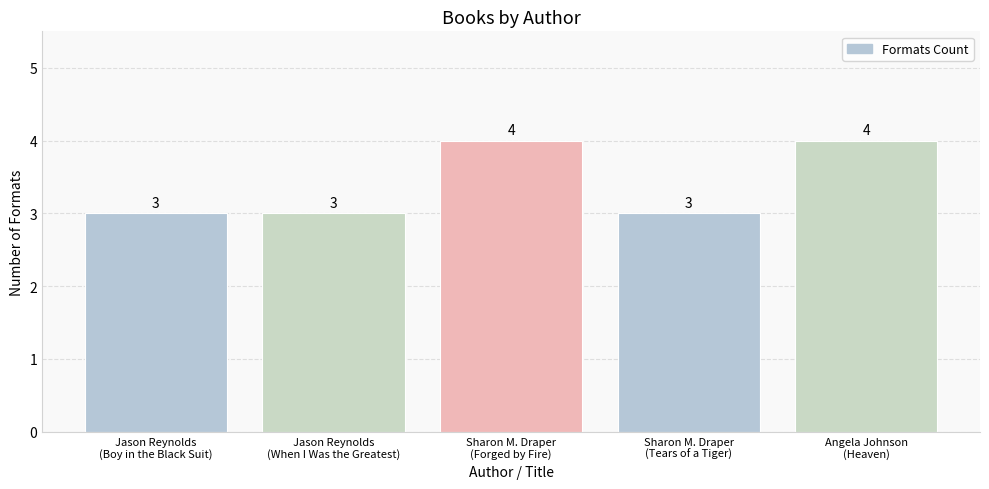

How many bars are there in total?

5